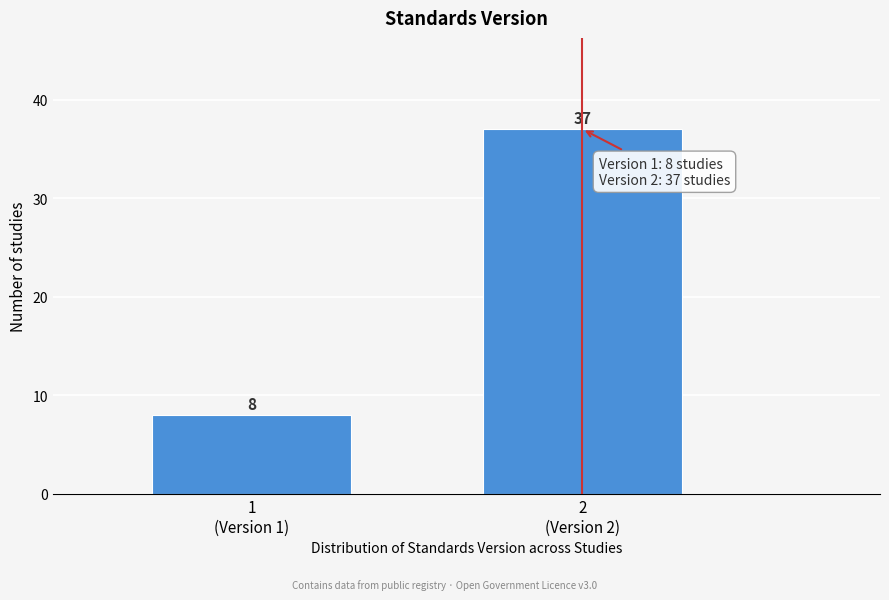

Reading left to right, extract all data points from this chart.

8	37